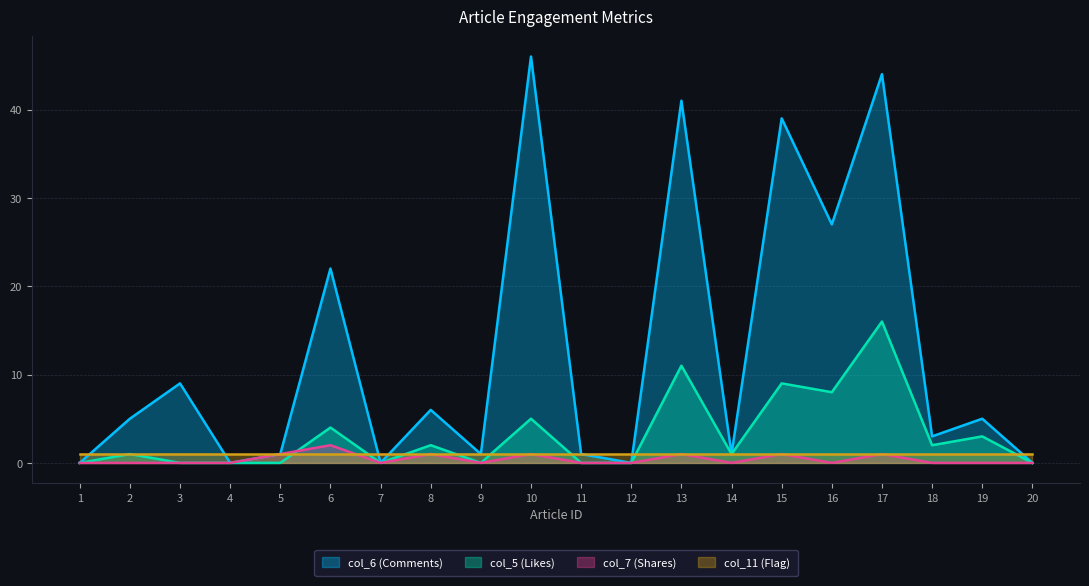

At which label is col_5 (Likes) closest to 8?

16